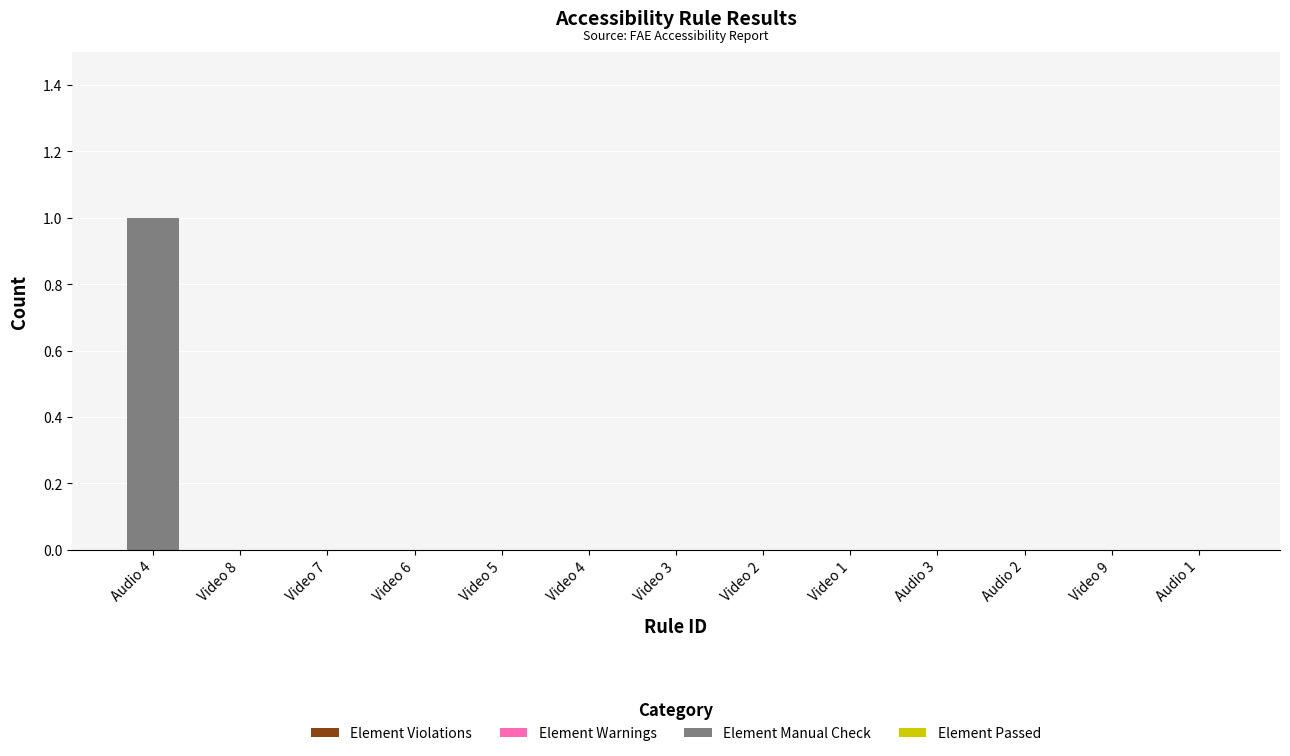

Between Audio 4 and Video 9, which is larger?

Audio 4